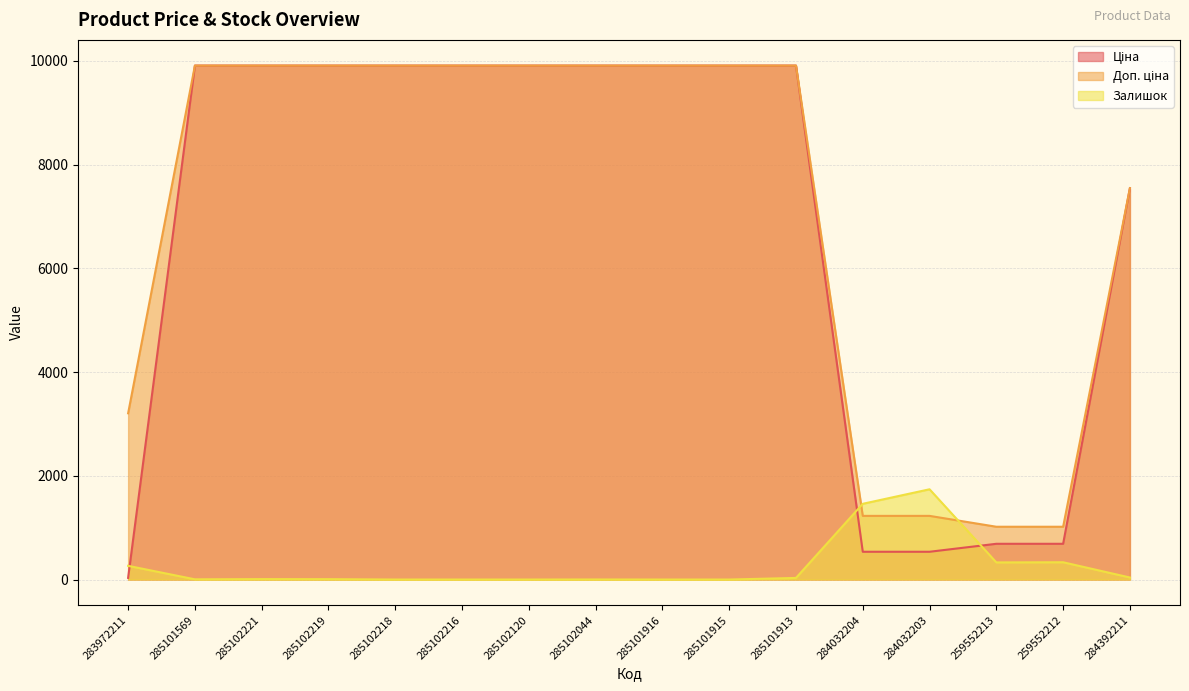

What is the difference between the Доп. ціна values at 284032204 and 285102219?

8681.3